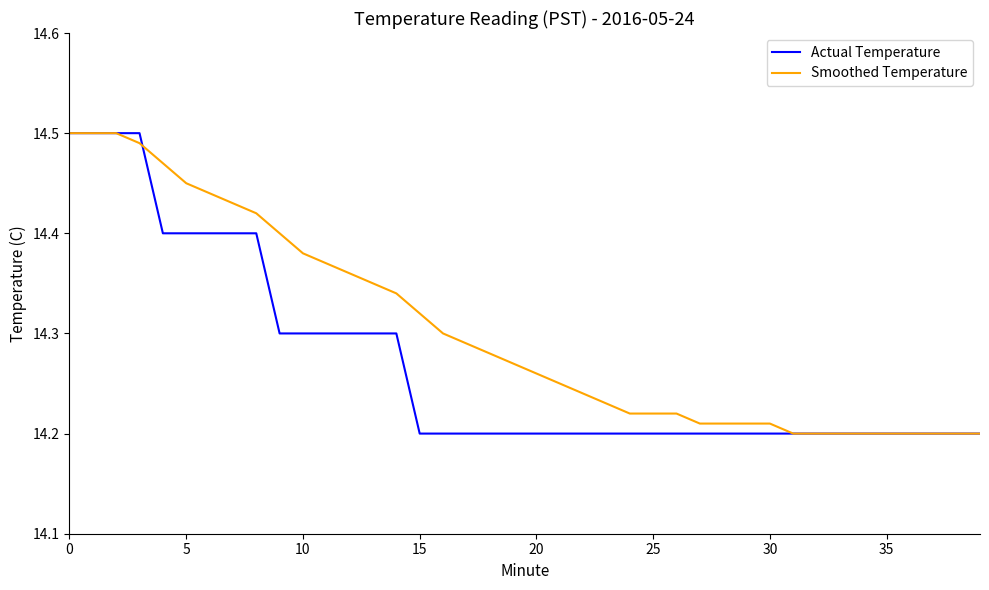

List the series in order of their overall mean, highest first.

Smoothed Temperature, Actual Temperature